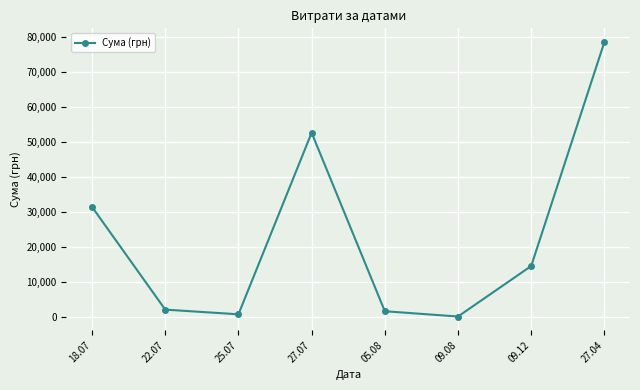

How many data points are less than 14530?

4